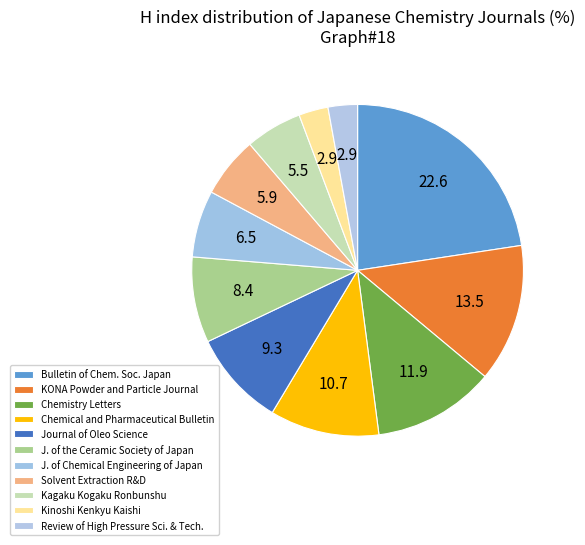

Count the number of slices in the pie.

11